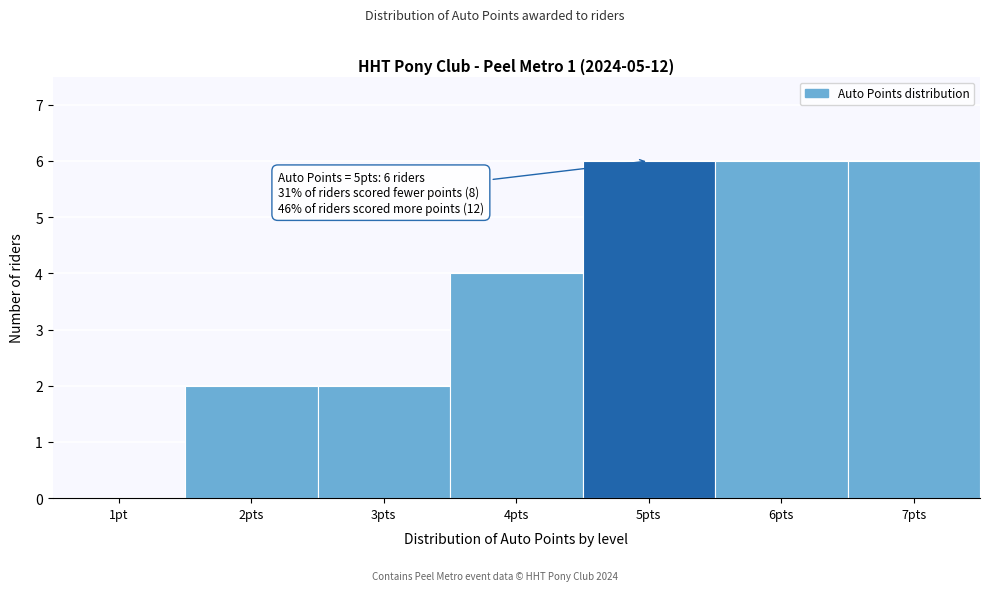

Reading left to right, extract all data points from this chart.

1pt=0	2pts=2	3pts=2	4pts=4	5pts=6	6pts=6	7pts=6